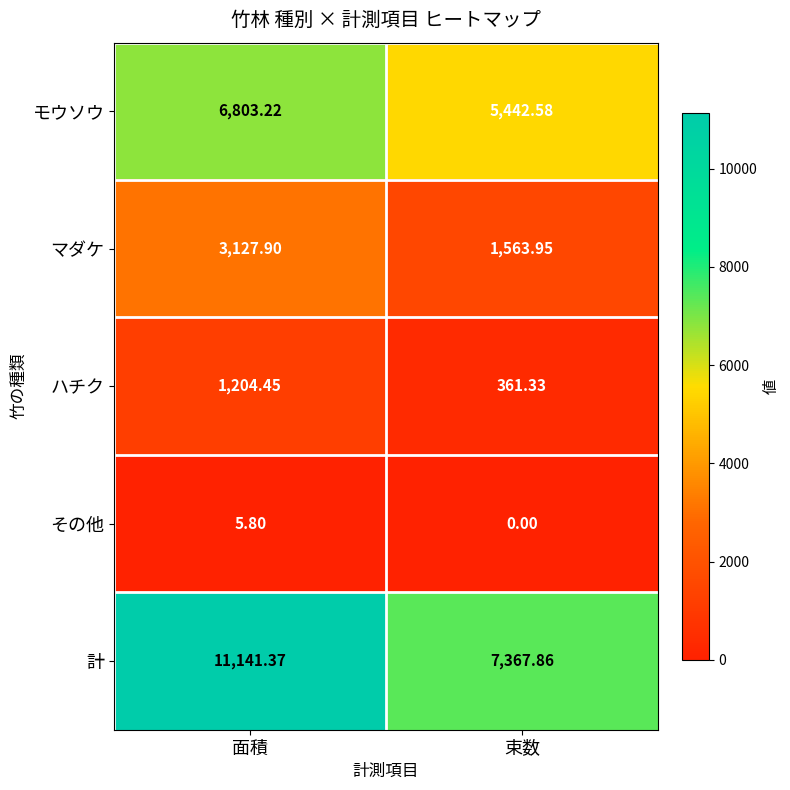

Where does the モウソウ series first go above 6803?

面積